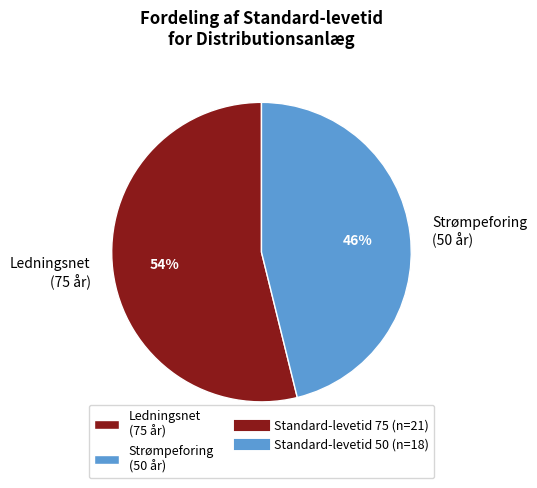

The Ledningsnet (75 år) slice represents 61% of the pie. True or false?

False